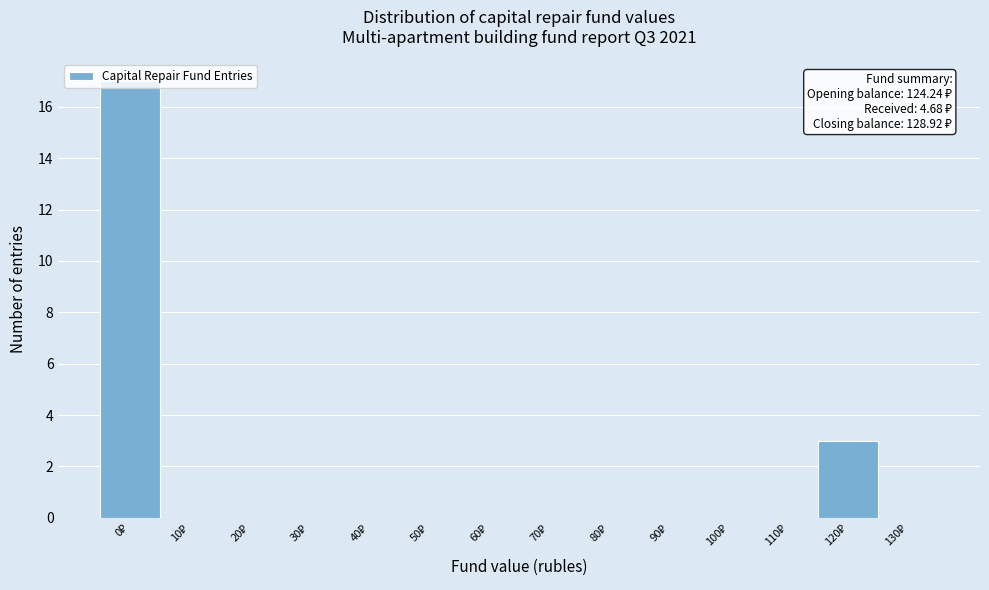

What is the greatest value displayed?

17